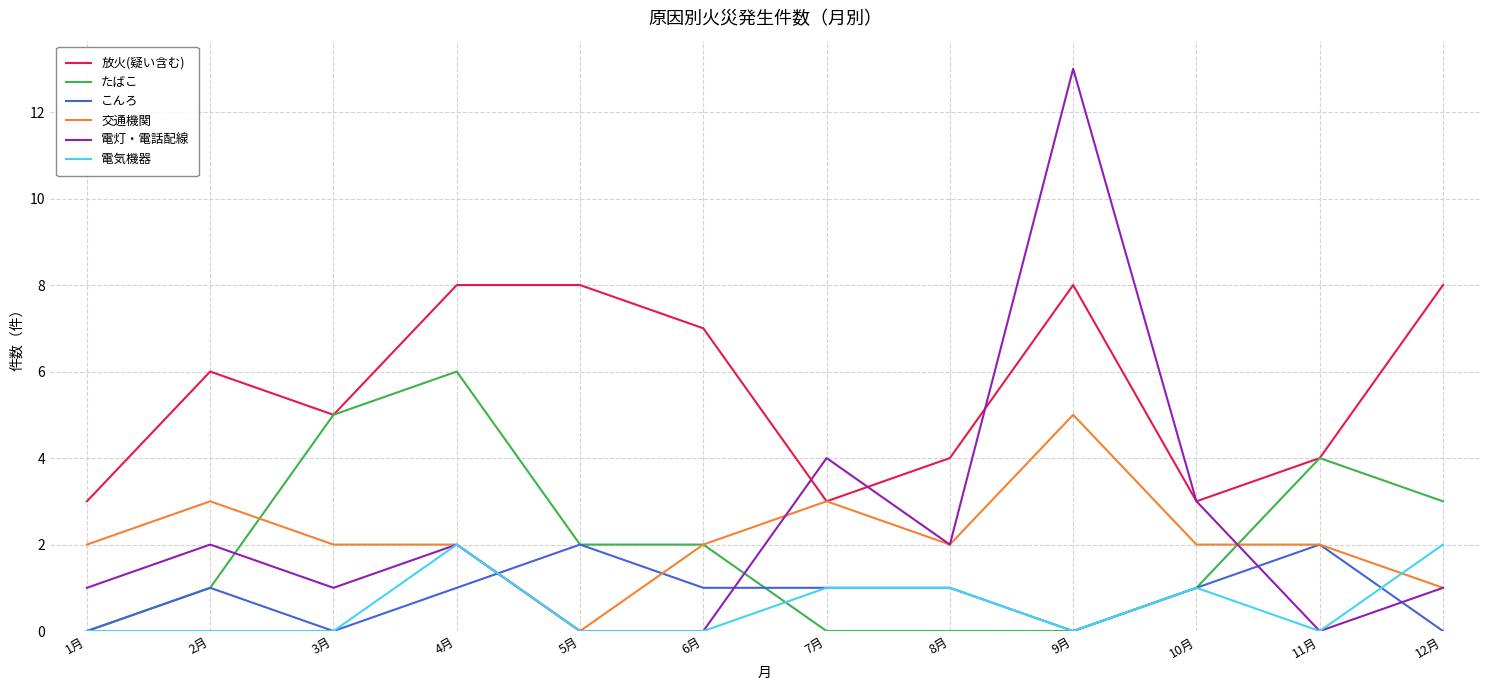

At which category is the sum across all series the highest?

9月